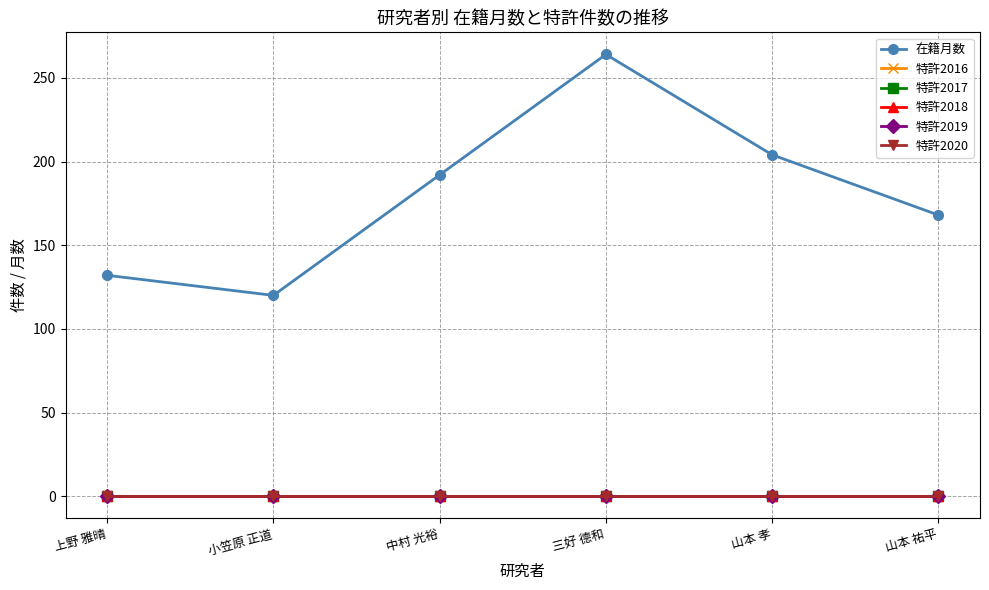

Reading left to right, transcribe all the data shown in this chart.

在籍月数: 上野 雅晴=132	小笠原 正道=120	中村 光裕=192	三好 德和=264	山本 孝=204	山本 祐平=168
特許2016: 上野 雅晴=0	小笠原 正道=0	中村 光裕=0	三好 德和=0	山本 孝=0	山本 祐平=0
特許2017: 上野 雅晴=0	小笠原 正道=0	中村 光裕=0	三好 德和=0	山本 孝=0	山本 祐平=0
特許2018: 上野 雅晴=0	小笠原 正道=0	中村 光裕=0	三好 德和=0	山本 孝=0	山本 祐平=0
特許2019: 上野 雅晴=0	小笠原 正道=0	中村 光裕=0	三好 德和=0	山本 孝=0	山本 祐平=0
特許2020: 上野 雅晴=0	小笠原 正道=0	中村 光裕=0	三好 德和=0	山本 孝=0	山本 祐平=0